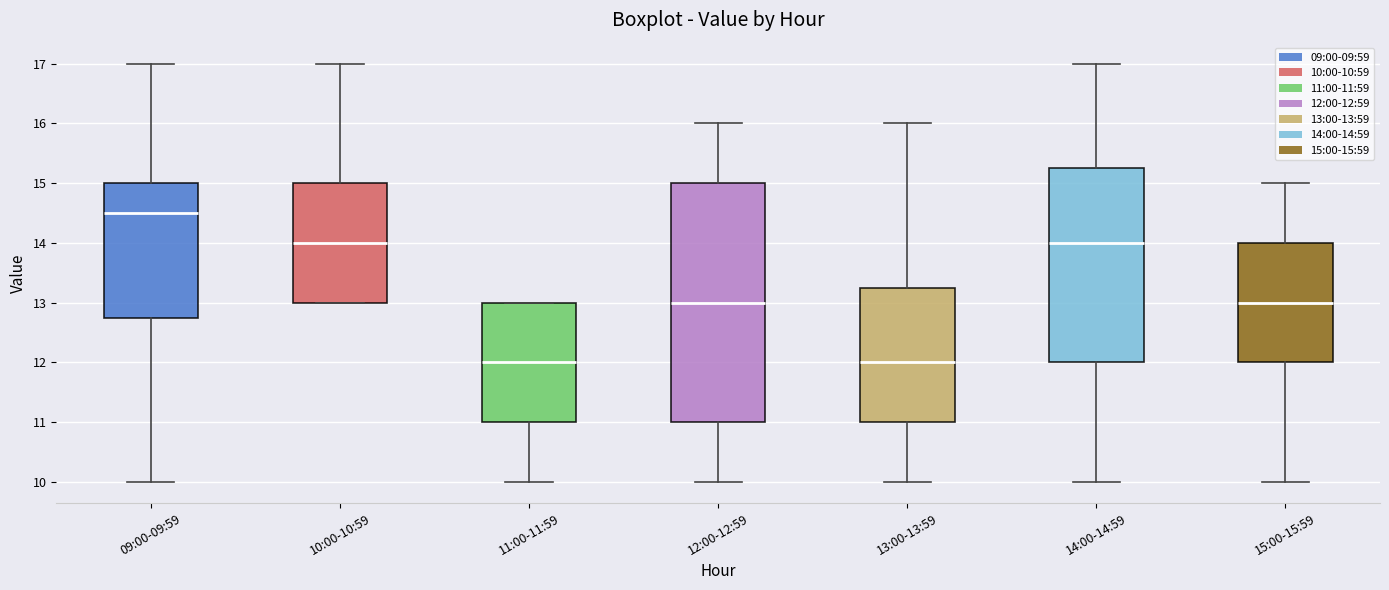

Reading left to right, transcribe this box plot: for each box, give where its median line is, the range the box spans, and where its two whiskers end, as read against the y-axis. The values are not printed on the chart, so give them approximately, as read against the axis.

09:00-09:59: median 14.5, box 12.8 to 15.0, whiskers 10.0 to 17.0
10:00-10:59: median 14.0, box 13.0 to 15.0, whiskers 13.0 to 17.0
11:00-11:59: median 12.0, box 11.0 to 13.0, whiskers 10.0 to 13.0
12:00-12:59: median 13.0, box 11.0 to 15.0, whiskers 10.0 to 16.0
13:00-13:59: median 12.0, box 11.0 to 13.3, whiskers 10.0 to 16.0
14:00-14:59: median 14.0, box 12.0 to 15.3, whiskers 10.0 to 17.0
15:00-15:59: median 13.0, box 12.0 to 14.0, whiskers 10.0 to 15.0